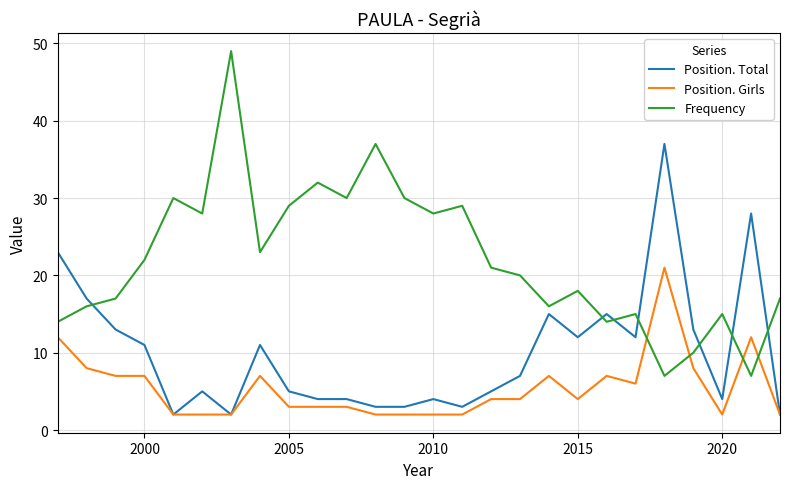

Rank the series by their average value, from highest to lowest.

Frequency, Position. Total, Position. Girls